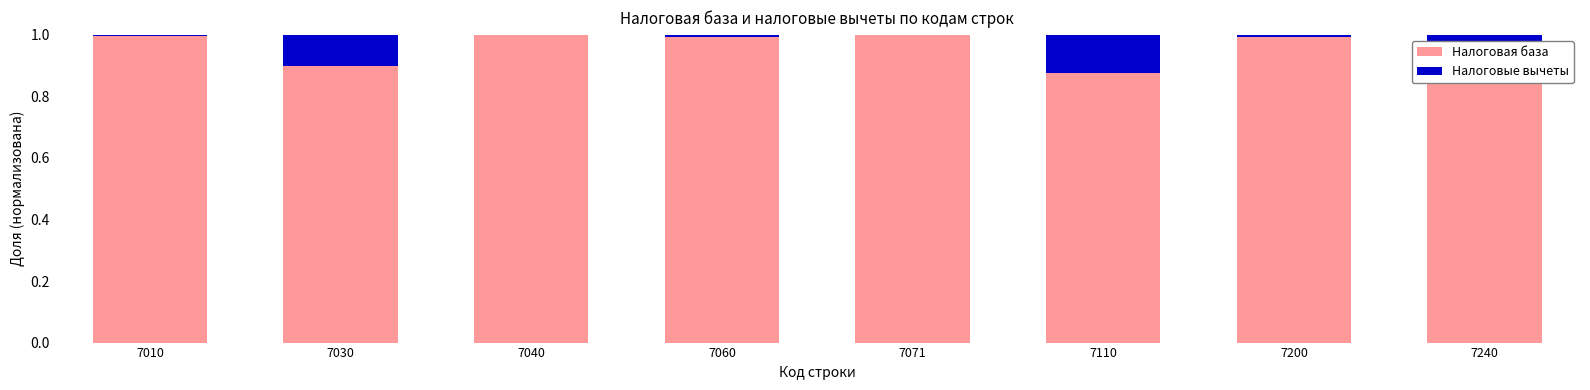

The Налоговая база series shows 0.5 at 7071. True or false?

False